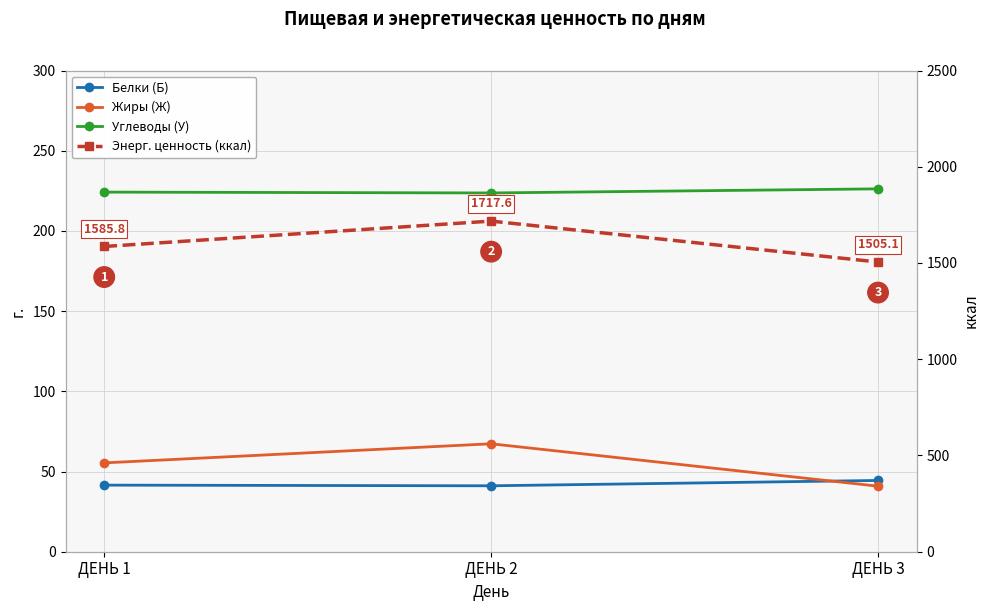

At ДЕНЬ 3, list the series in order from smallest to largest.

Жиры (Ж), Белки (Б), Углеводы (У), Энерг. ценность (ккал)